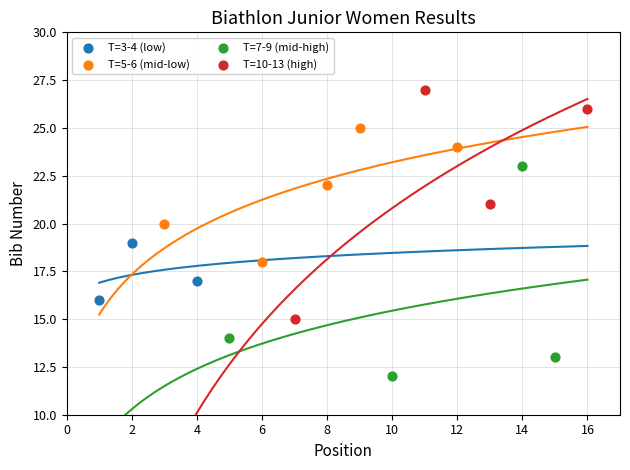

Which series reaches the maximum Y coordinate?

T=10-13 (high)